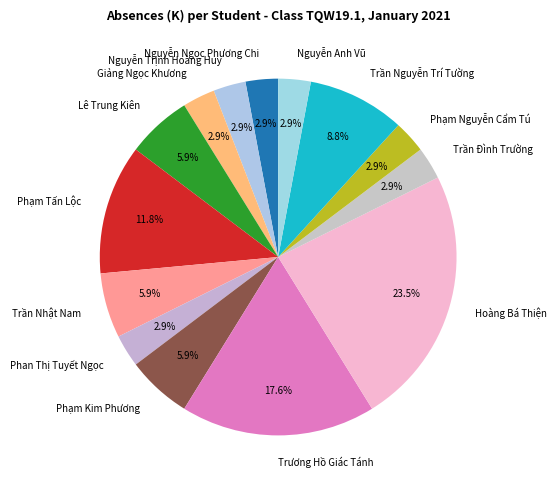

Is there any slice that represents more than half of the pie?

No